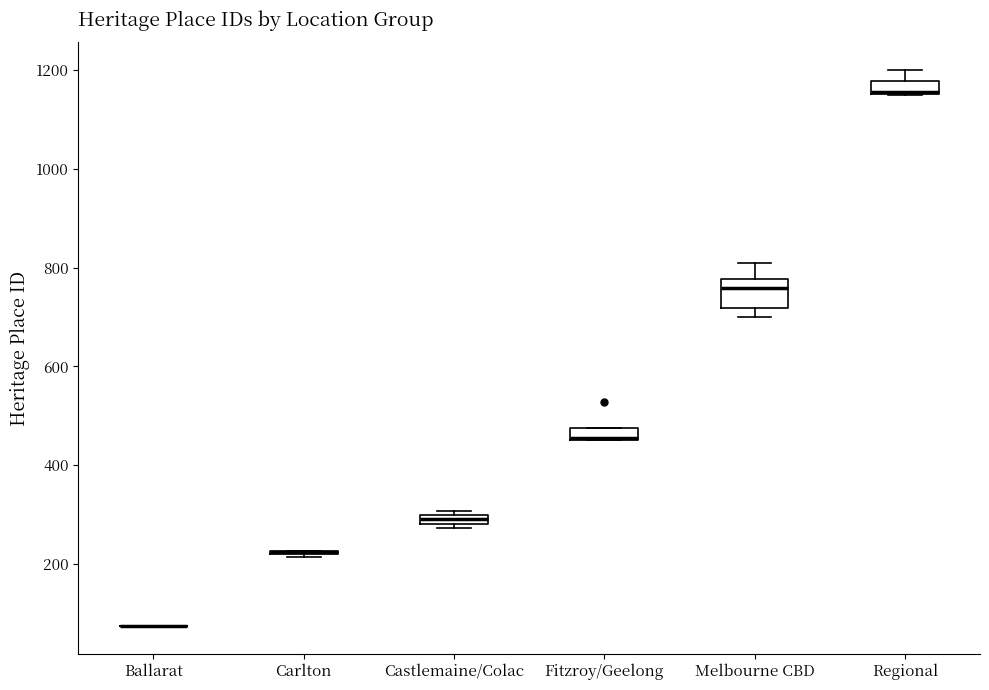

Comparing the boxes themselves (not the whiskers), which one is the tallest?

Melbourne CBD